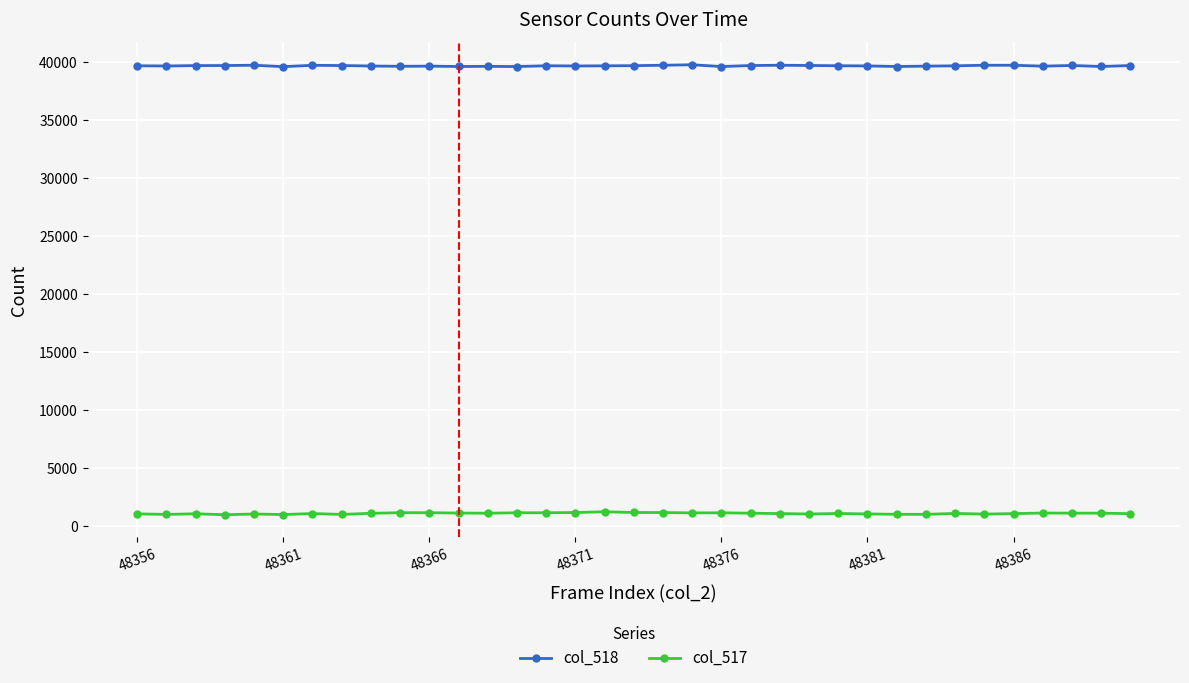

At how many categories does at least one series exceed 5868?

35